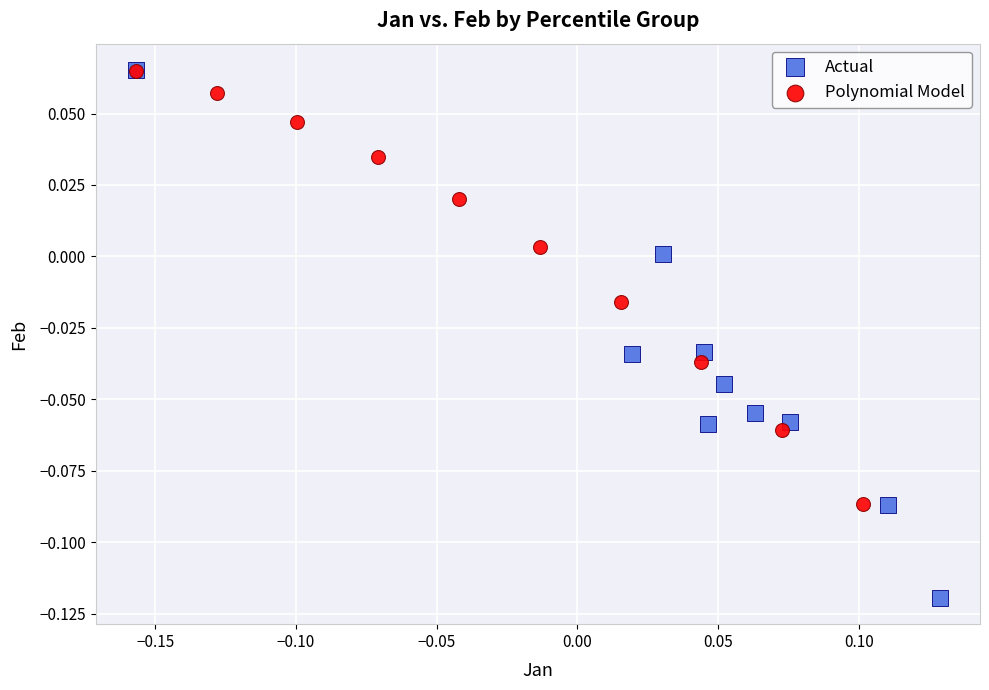

Which series has the largest Y range (max minus min)?

Actual